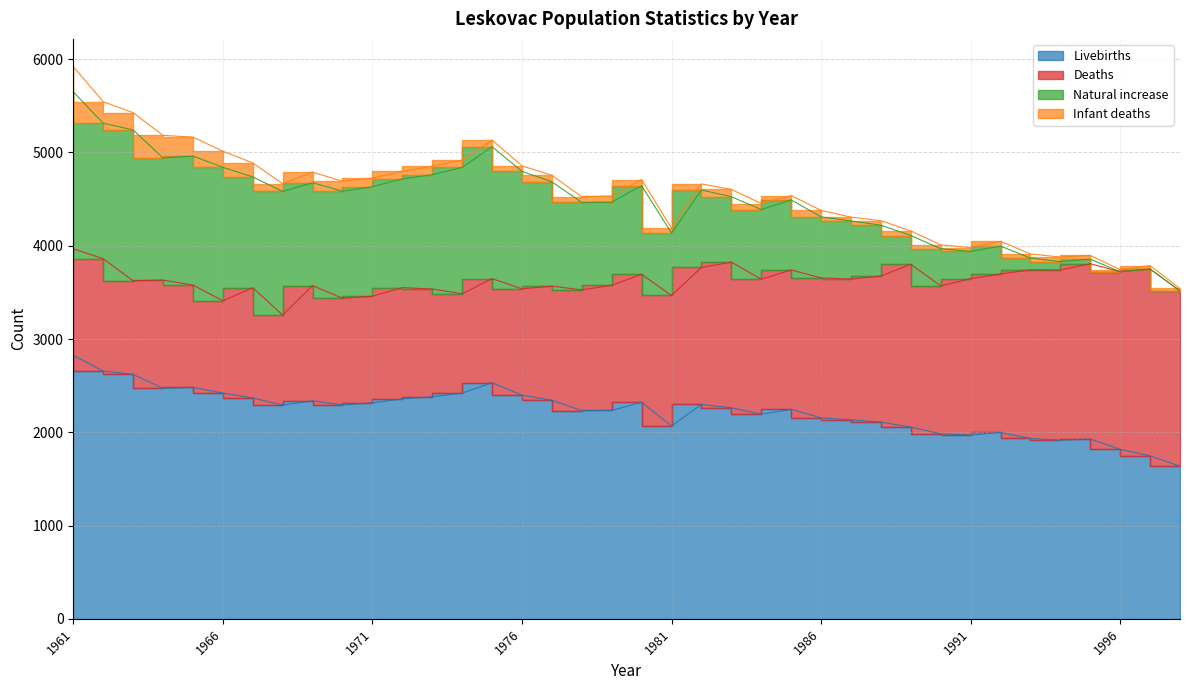

At which category is the sum across all series the highest?

1961